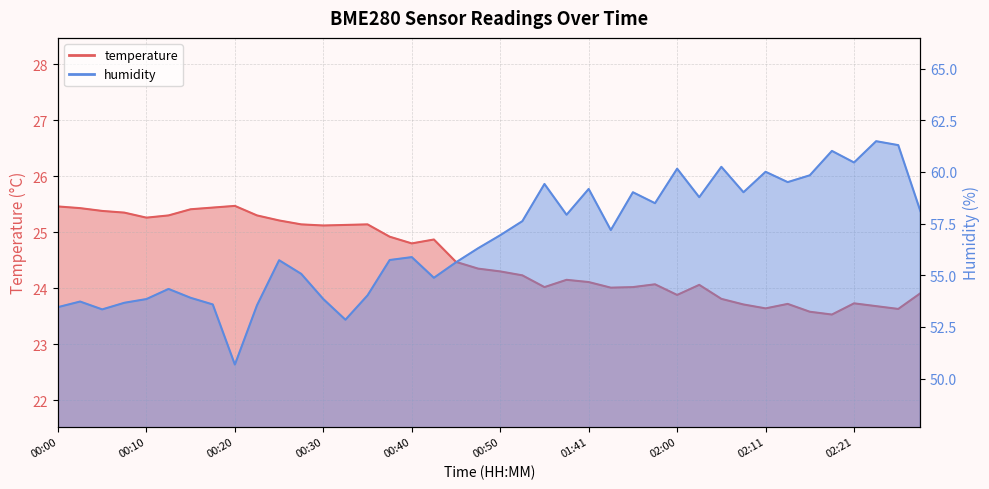

How many lines are shown in the chart?

2